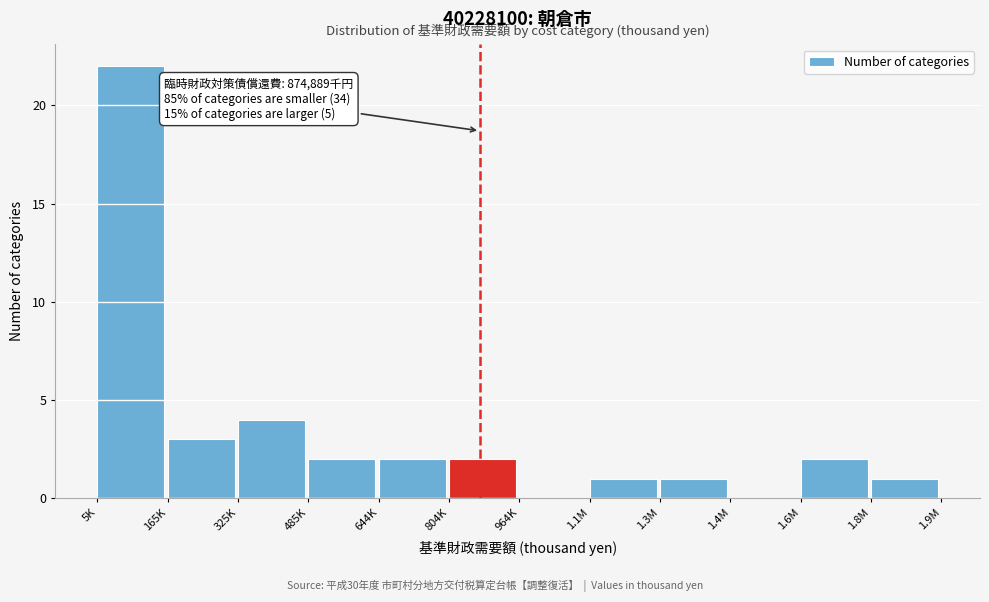

Reading left to right, what are all the values shown in this chart?

5K=22	165K=3	325K=4	485K=2	644K=2	804K=2	964K=0	1.1M=1	1.3M=1	1.4M=0	1.6M=2	1.8M=1